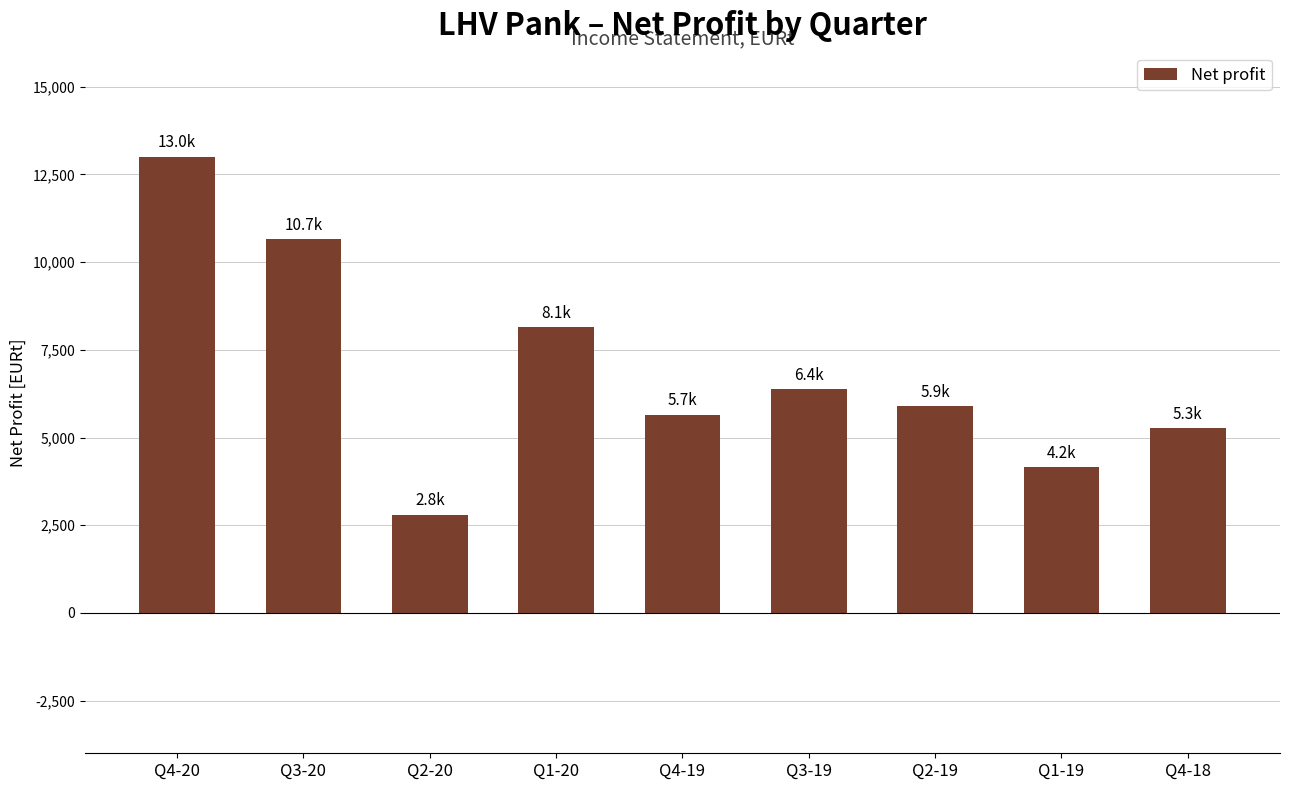

What is the minimum value shown in the chart?

2804.7